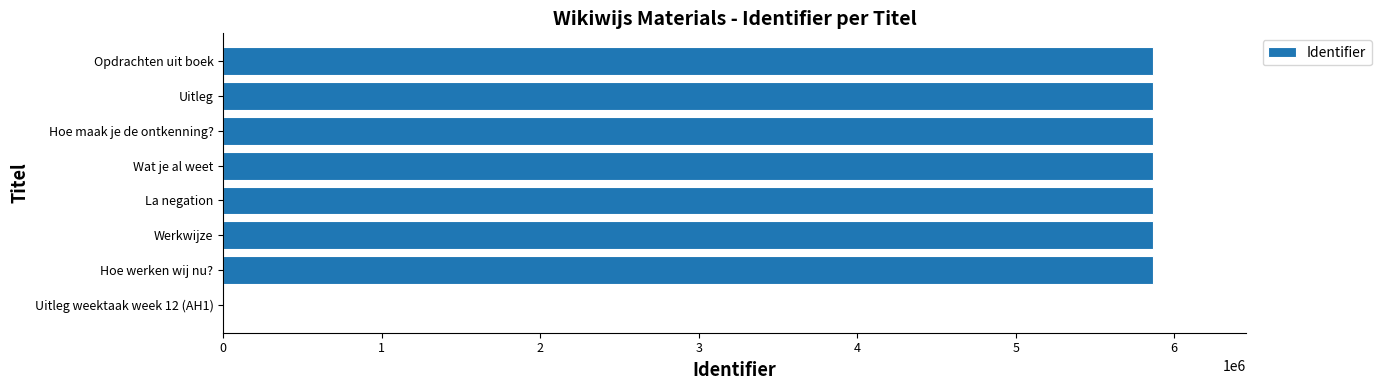

What is the sum of all values?

41057955